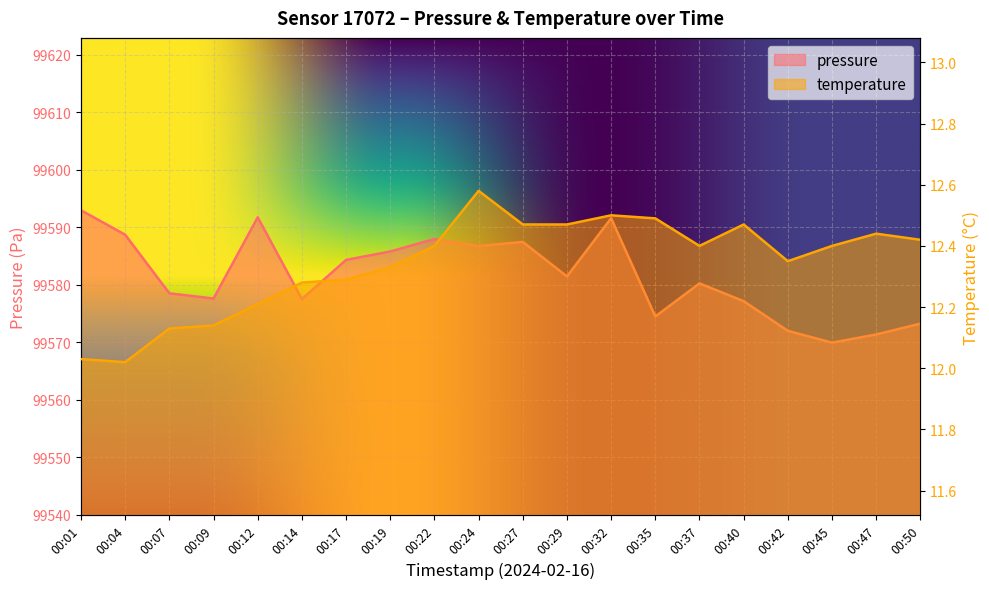

What is the sum of the temperature values at 00:37 and 00:29?

24.9